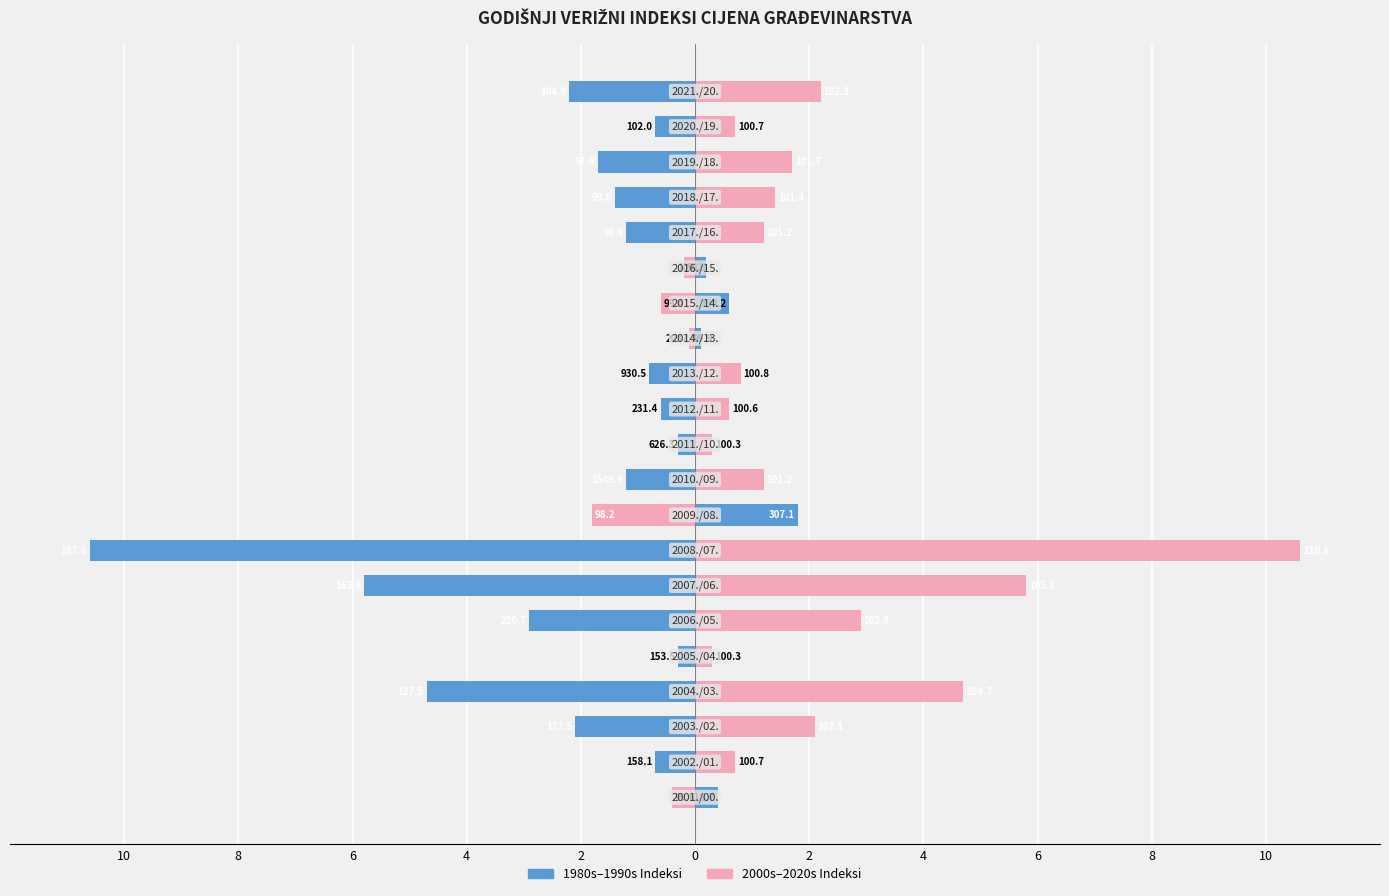

What is the difference between the maximum and minimum values in the 1980s-1990s Indeksi series?

12.4